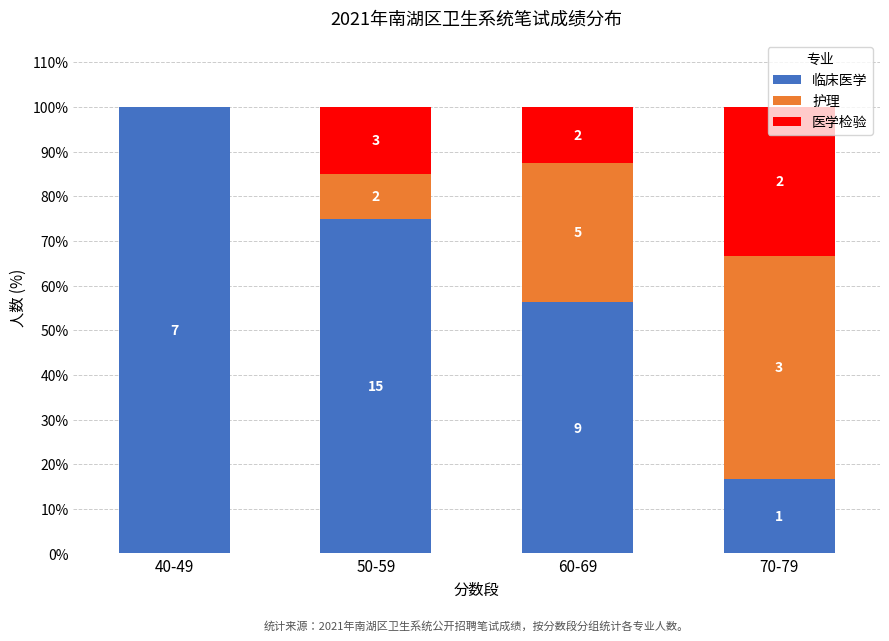

List the series in order of their overall mean, lowest first.

医学检验, 护理, 临床医学